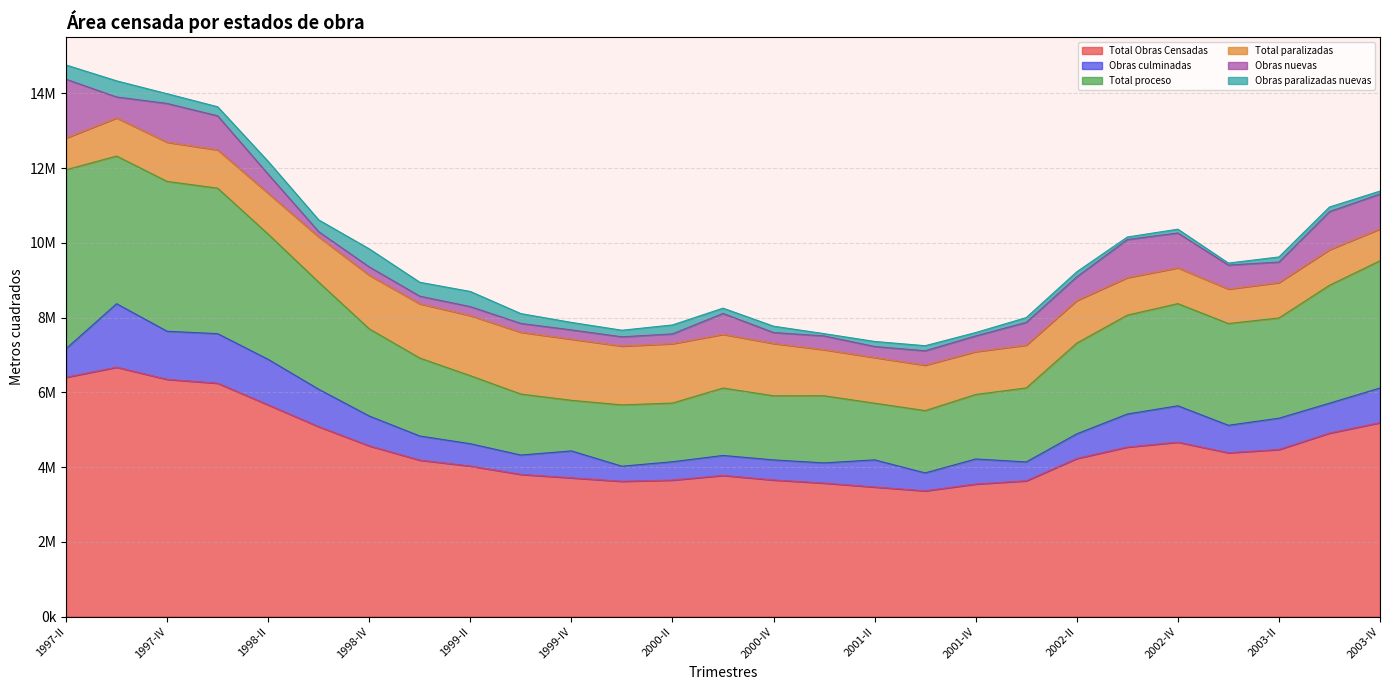

How many lines are shown in the chart?

6